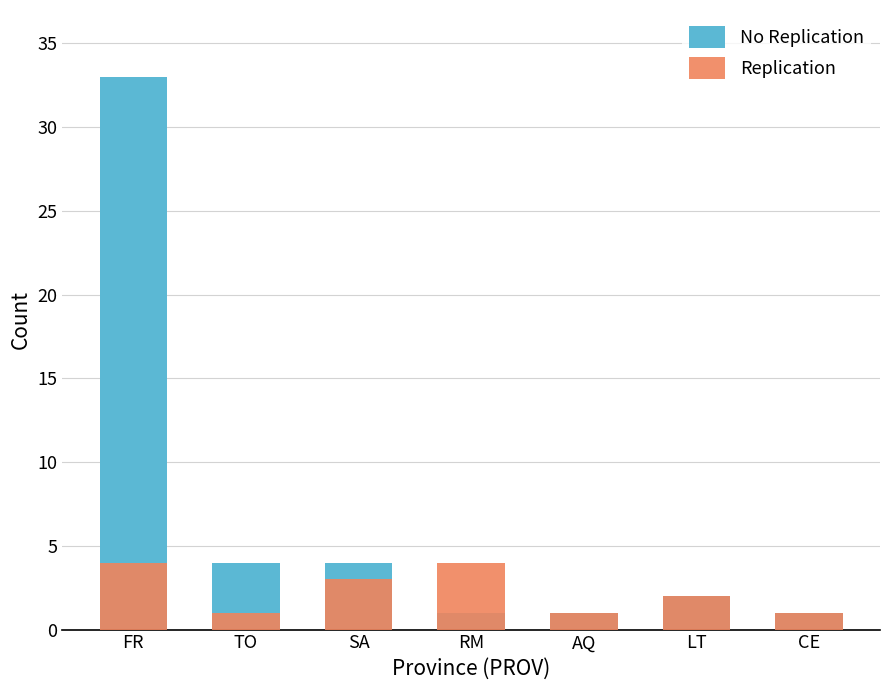

Which series has the largest total across all categories?

No Replication